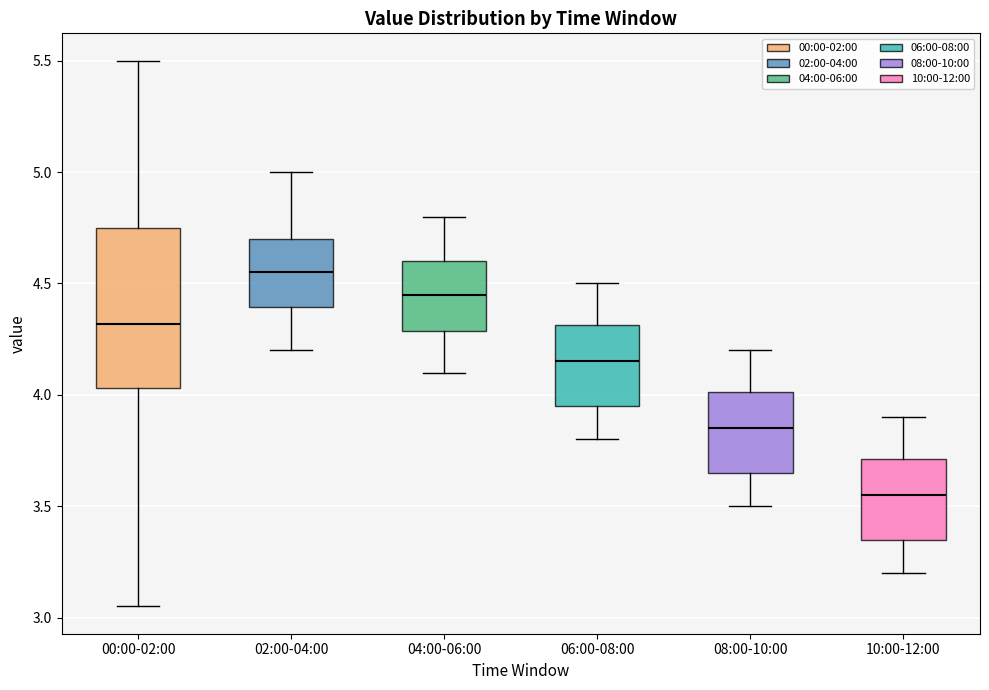

Reading left to right, transcribe this box plot: for each box, give where its median line is, the range the box spans, and where its two whiskers end, as read against the y-axis. The values are not printed on the chart, so give them approximately, as read against the axis.

00:00-02:00: median 4.30, box 4.05 to 4.75, whiskers 3.05 to 5.50
02:00-04:00: median 4.55, box 4.40 to 4.70, whiskers 4.20 to 5.00
04:00-06:00: median 4.45, box 4.30 to 4.60, whiskers 4.10 to 4.80
06:00-08:00: median 4.15, box 3.95 to 4.30, whiskers 3.80 to 4.50
08:00-10:00: median 3.85, box 3.65 to 4.00, whiskers 3.50 to 4.20
10:00-12:00: median 3.55, box 3.35 to 3.70, whiskers 3.20 to 3.90